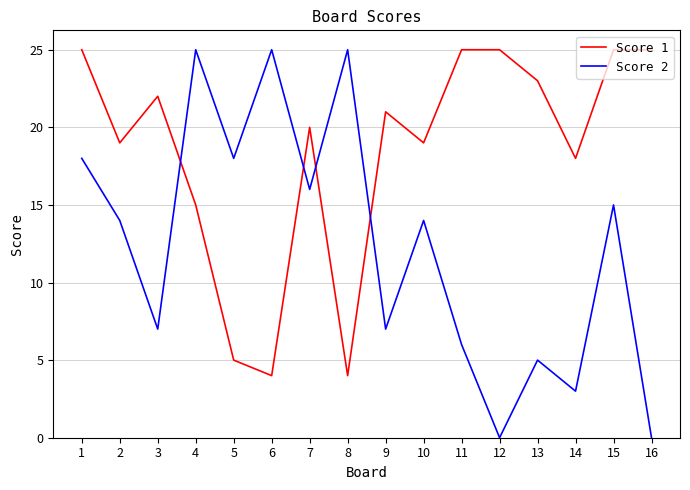

Between 12 and 13, which series saw the biggest shift?

Score 2